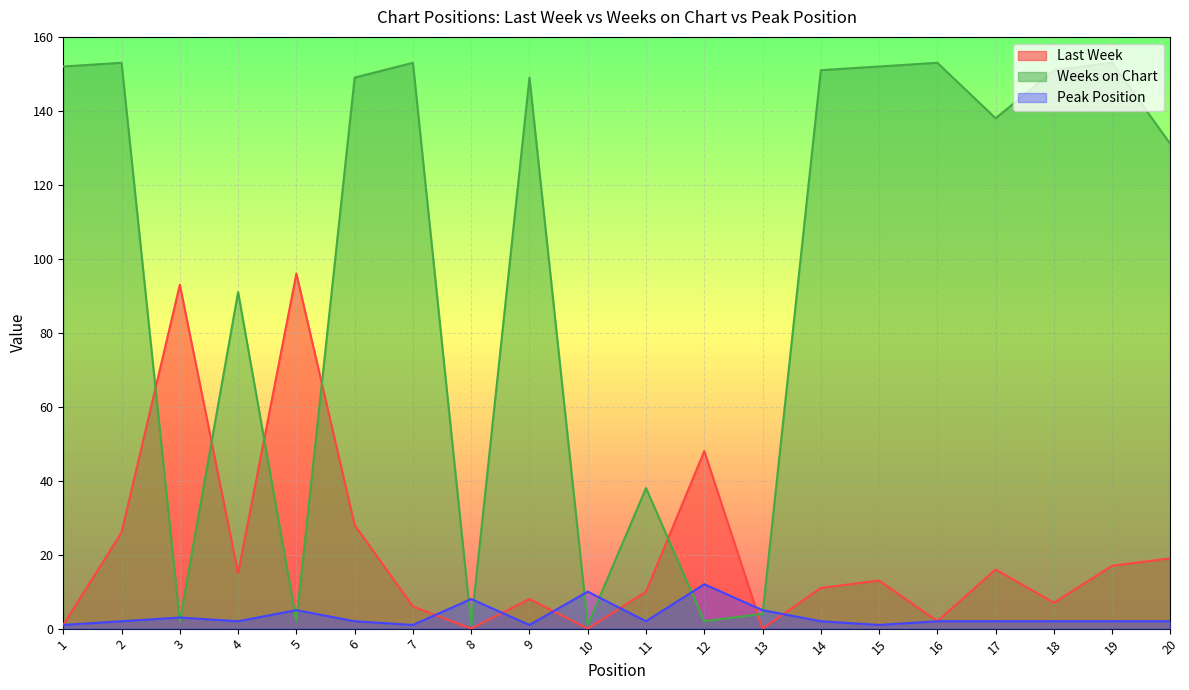

What is the average value of the Last Week series?

21